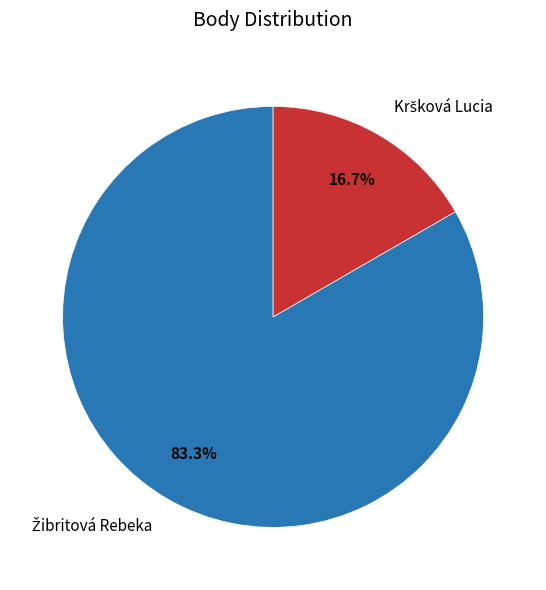

Is there any slice that represents more than half of the pie?

Yes